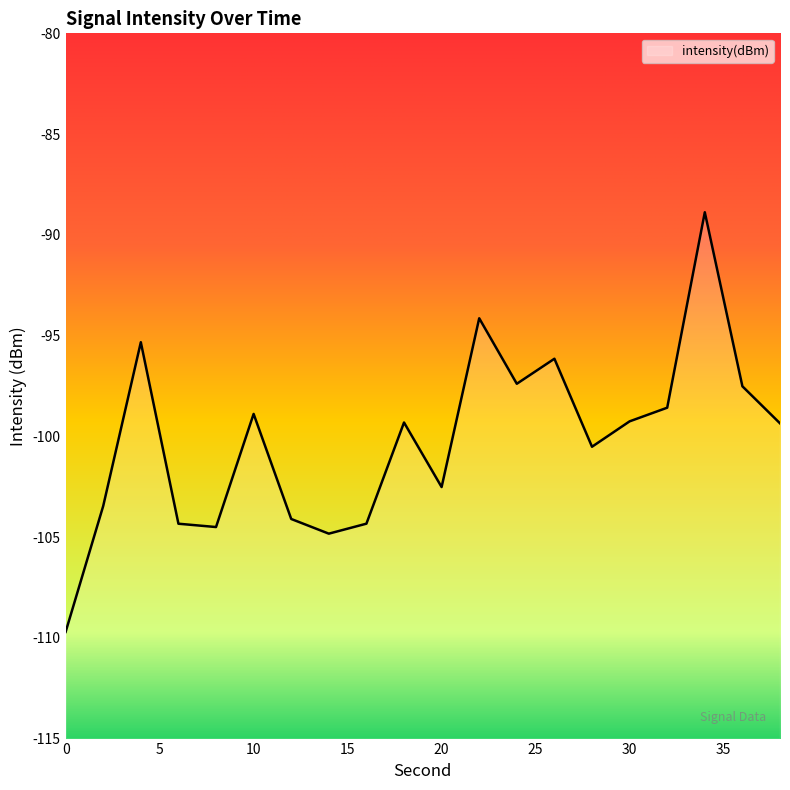

What is the difference between the values at 38 and 32?

0.8